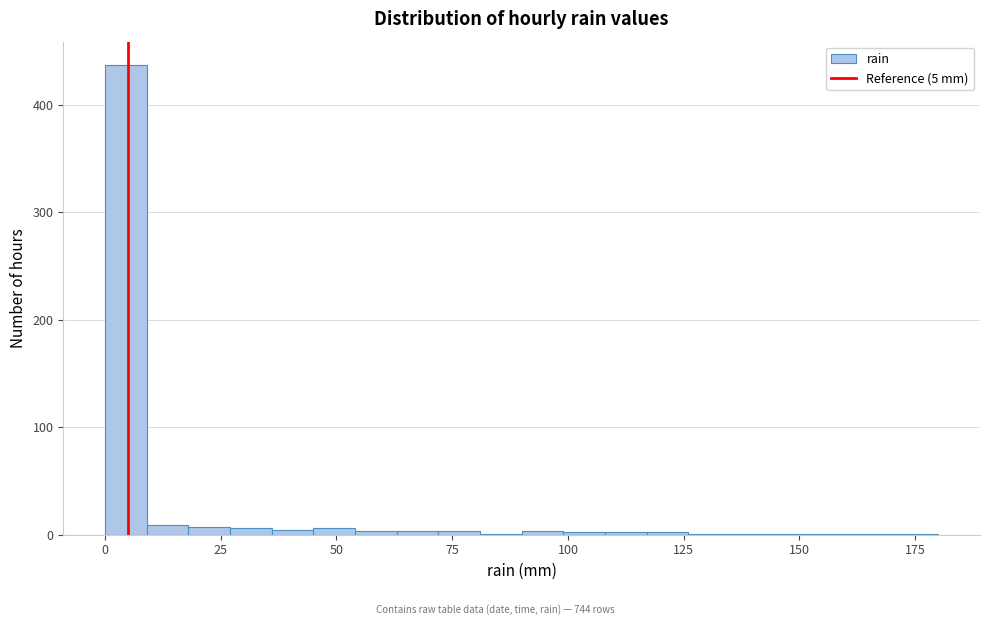

Around what value on the x-axis is the tallest bar? Give the approximate position of its centre, as read against the axis.

5